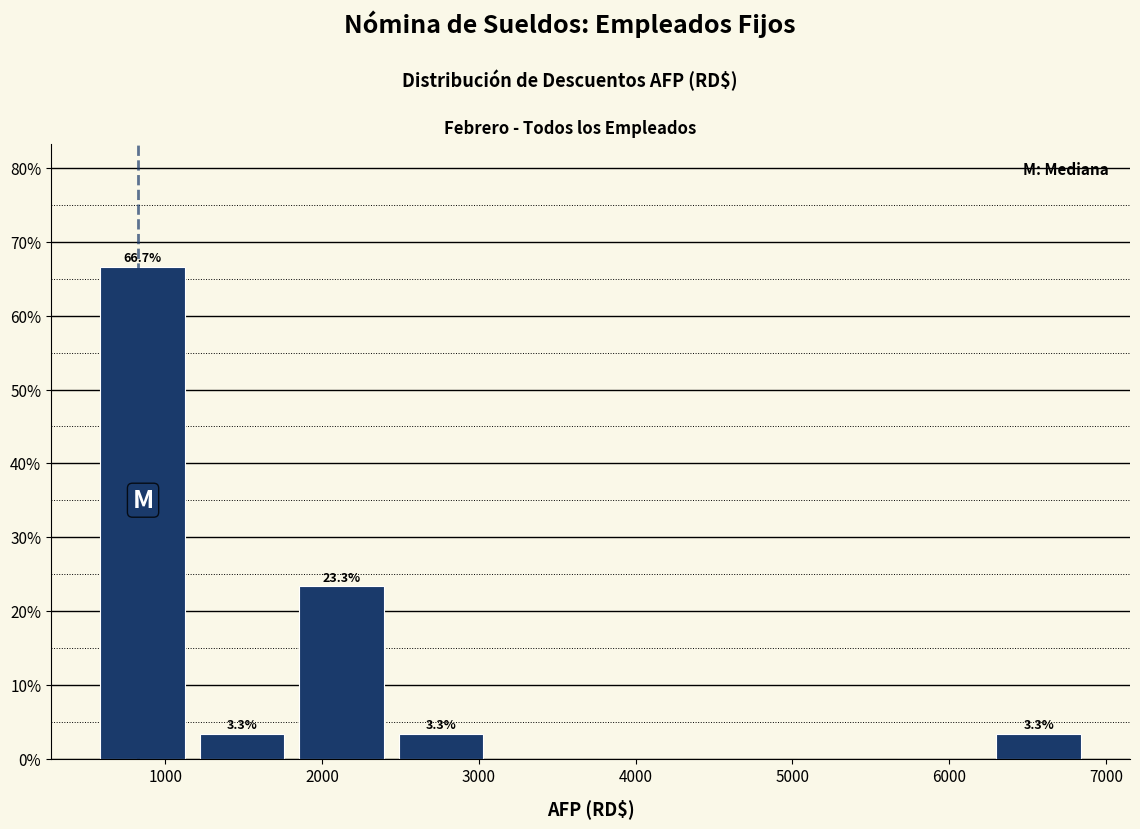

Over which range of the x-axis is the bar tallest?

500 to 1200